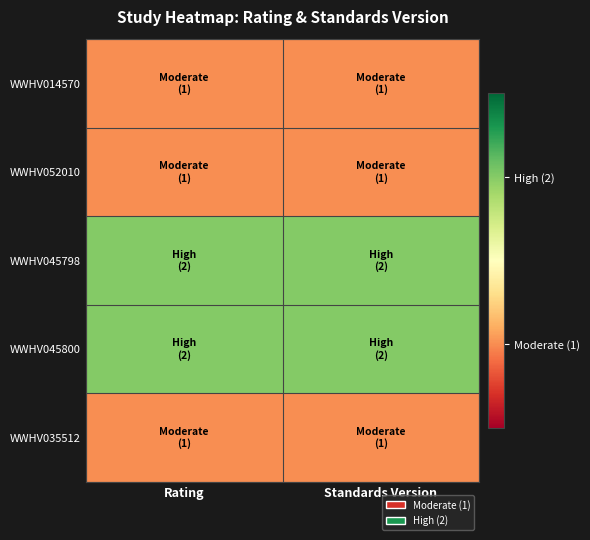

Reading left to right, extract all data points from this chart.

WWHV014570: Rating=1	Standards Version=1
WWHV052010: Rating=1	Standards Version=1
WWHV045798: Rating=2	Standards Version=2
WWHV045800: Rating=2	Standards Version=2
WWHV035512: Rating=1	Standards Version=1